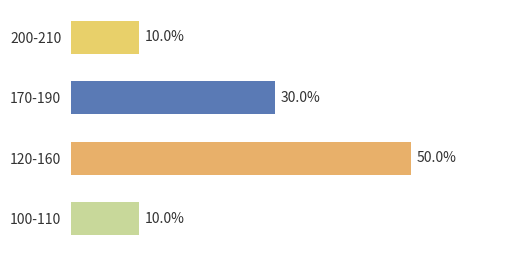

Which category has the highest value across all series?

120-160